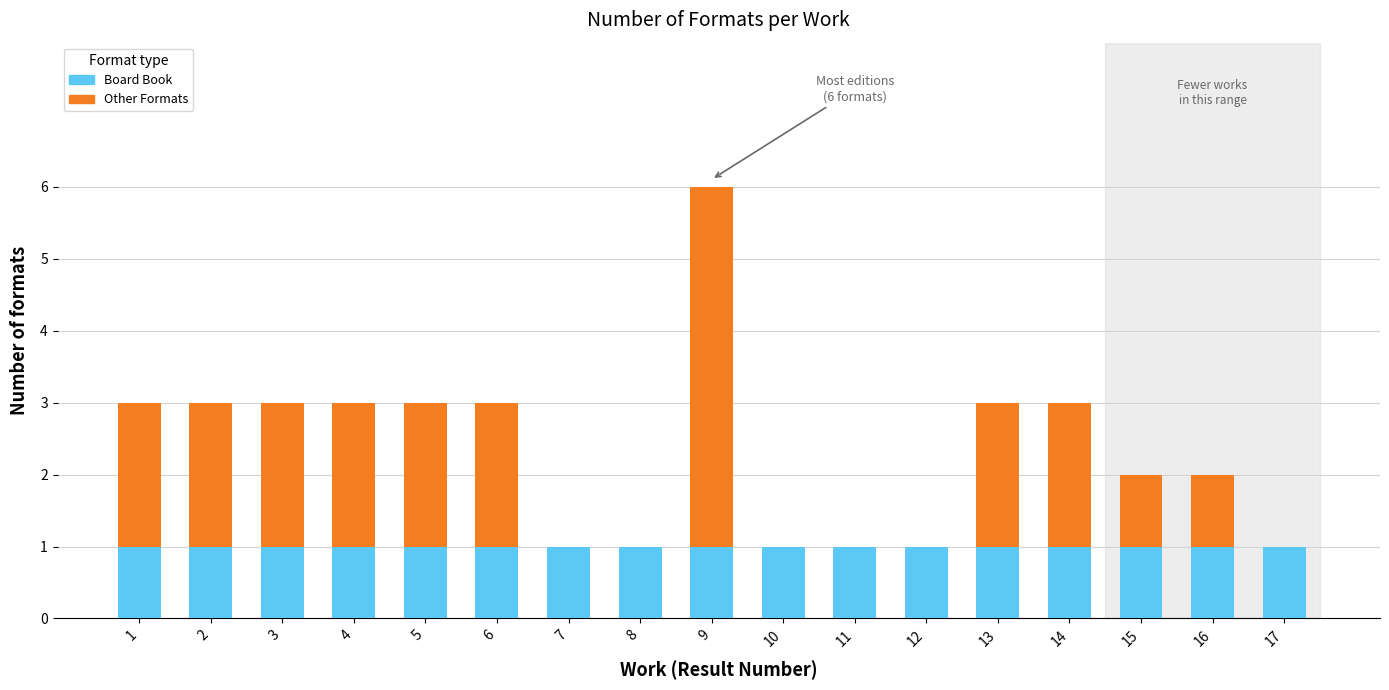

At which category is the sum across all series the highest?

9